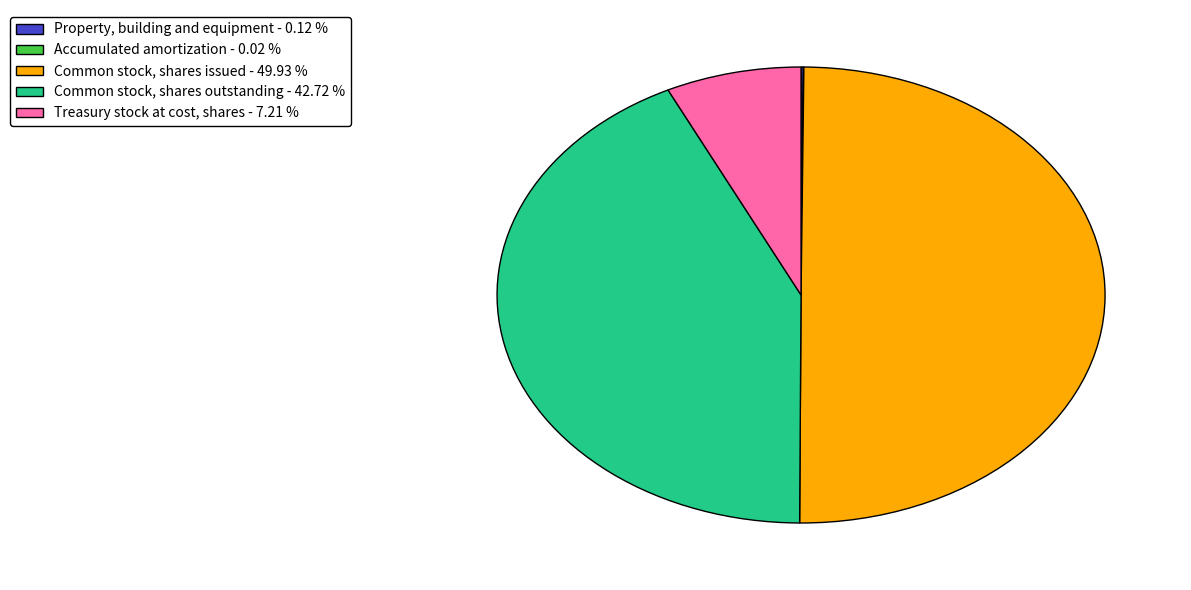

Approximately how many times larger is the value at Common stock, shares outstanding - 42.72 % compared to Common stock, shares issued - 49.93 %?

0.9